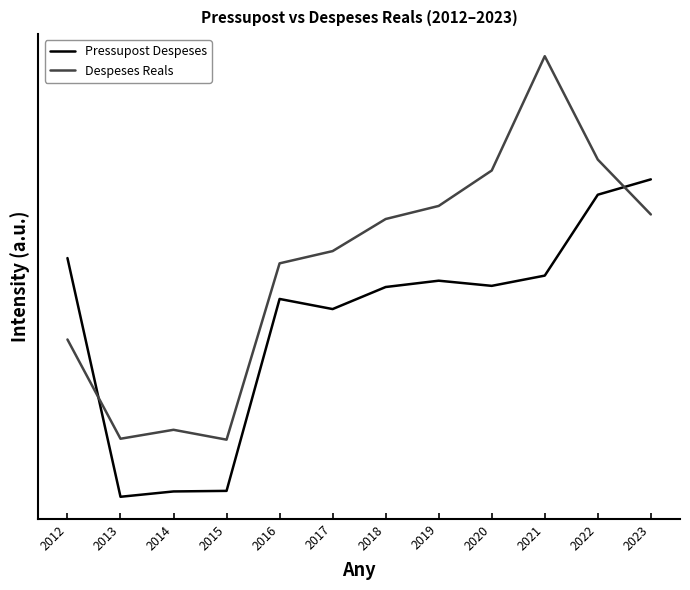

List the series in order of their peak value, highest first.

Despeses Reals, Pressupost Despeses